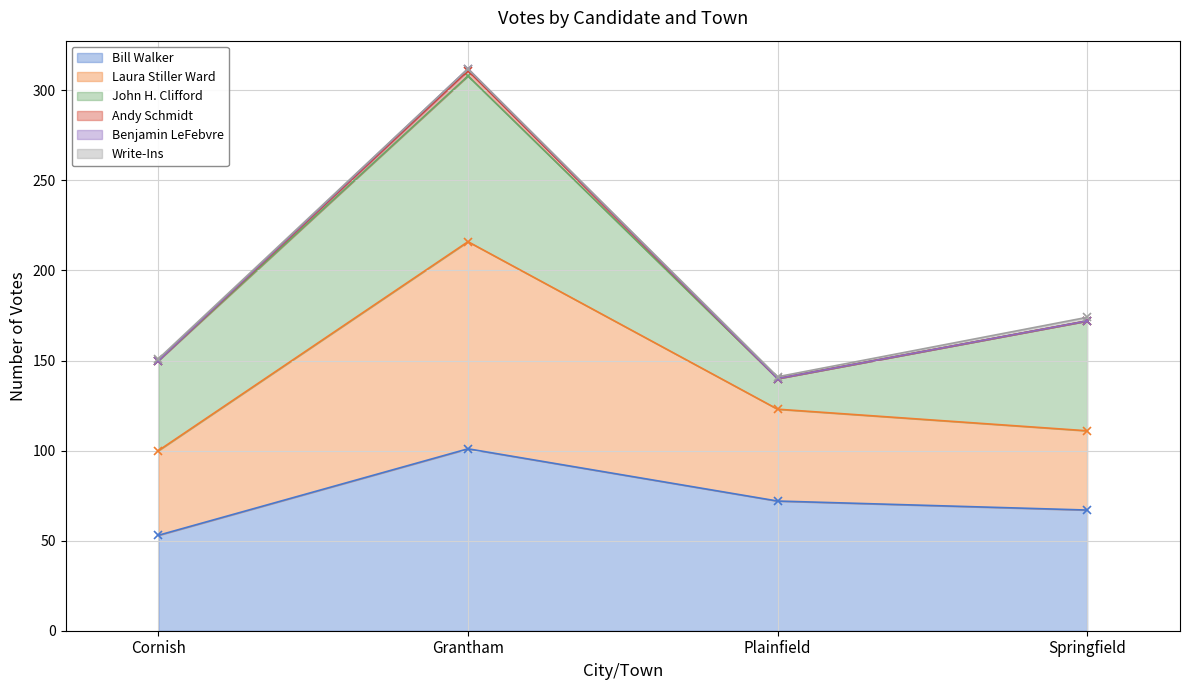

Between Springfield and Plainfield, which is larger?

Plainfield